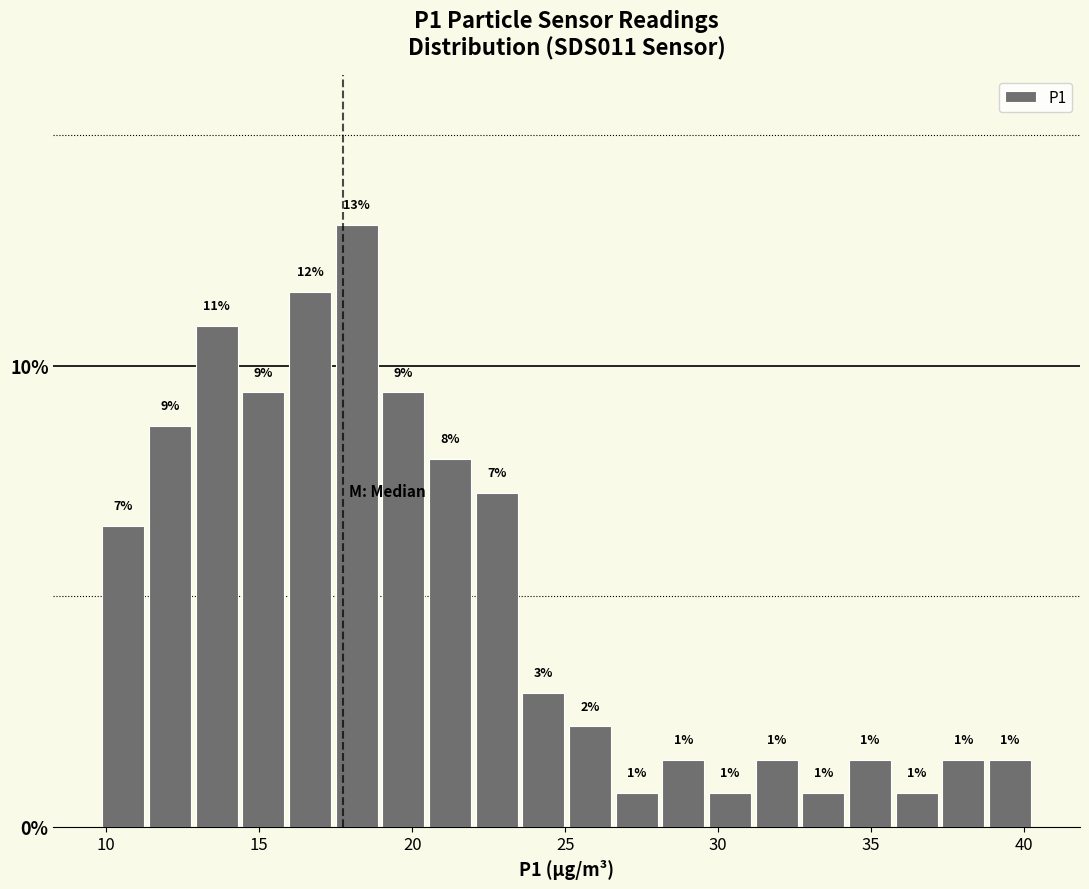

Read against the x-axis, roughly where is the centre of the tallest bar?

18.0